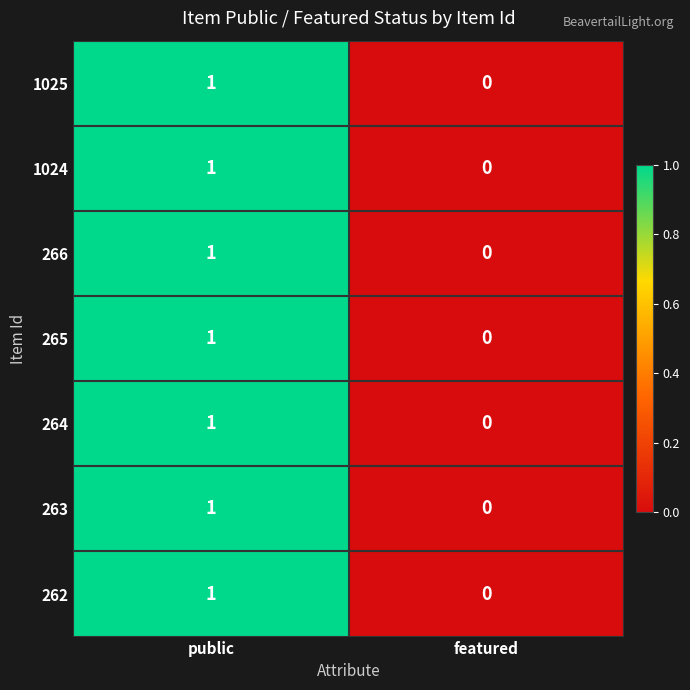

List the labels in order of 262 value, smallest first.

featured, public